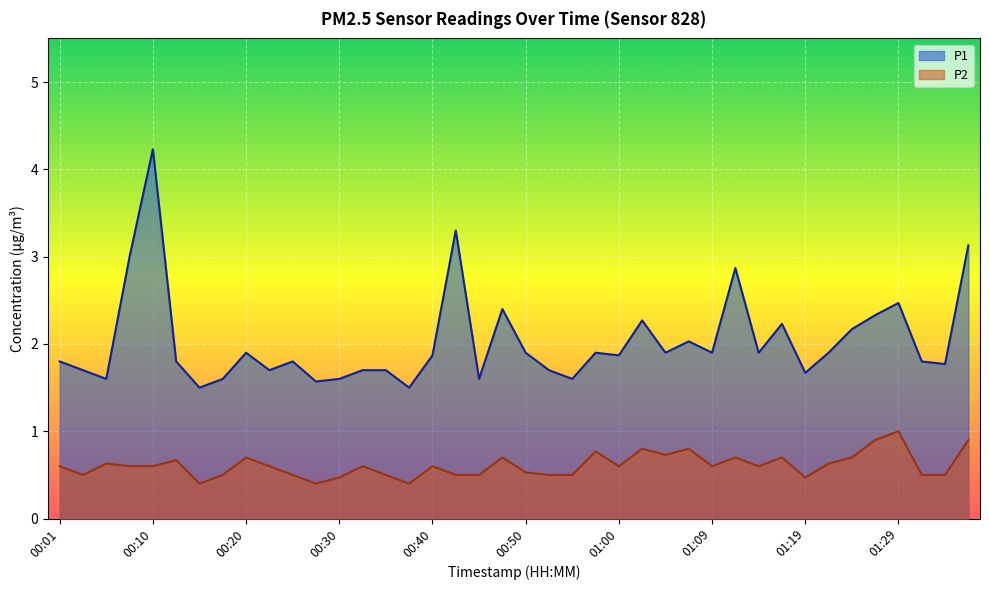

Which label corresponds to the largest value in the chart?

00:10